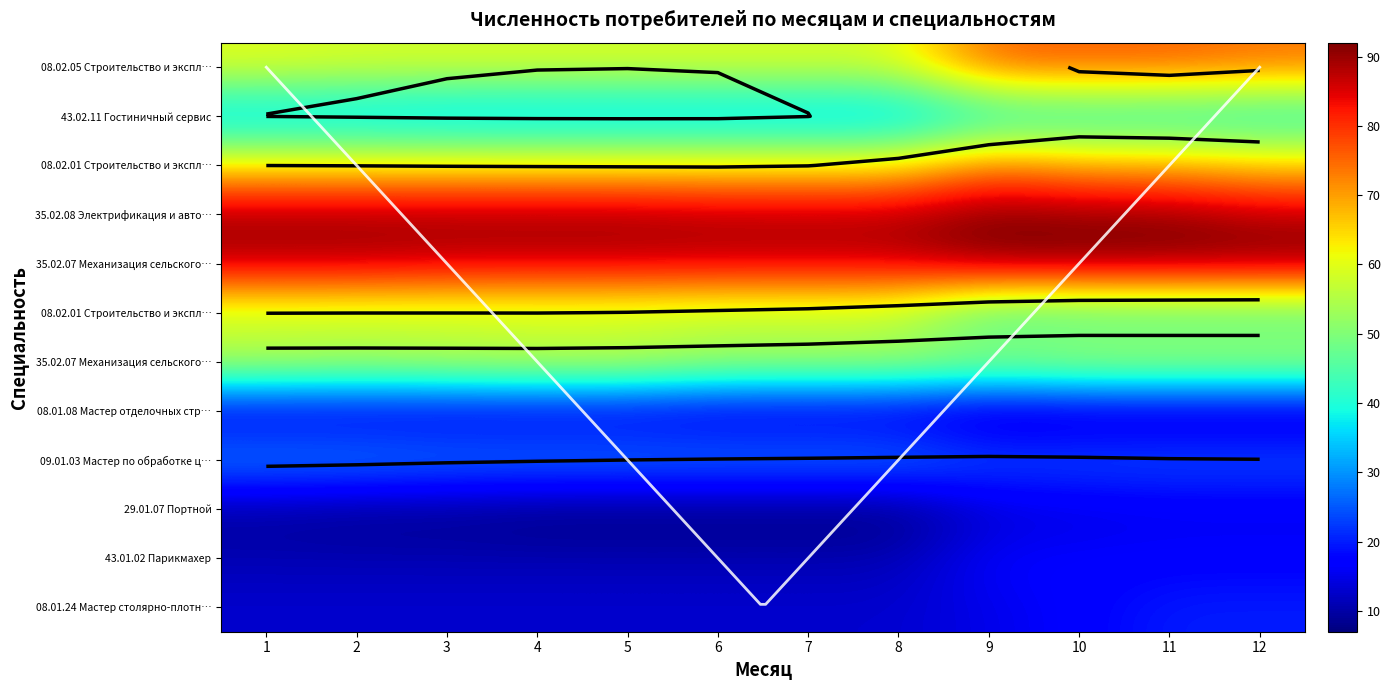

The 08.02.05 Строительство и эксплуатация а series shows 98 at 7. True or false?

False